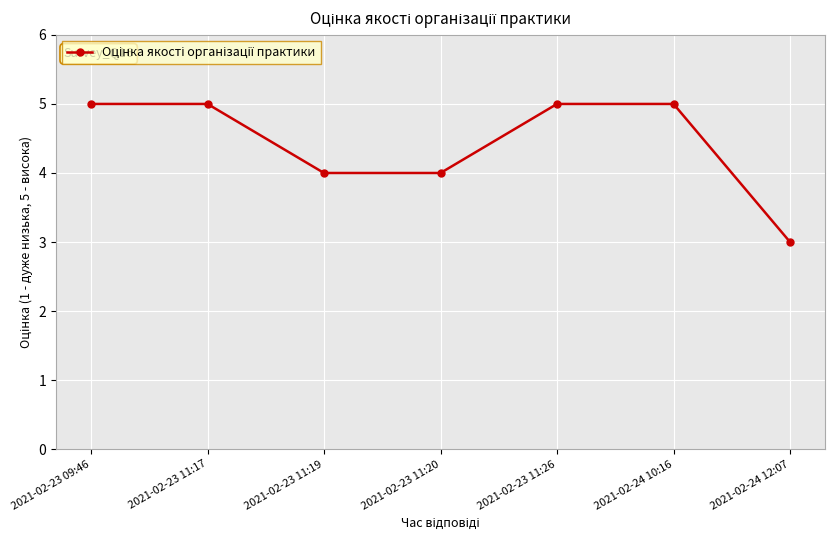

What is the value of the 6th point from the left?

5